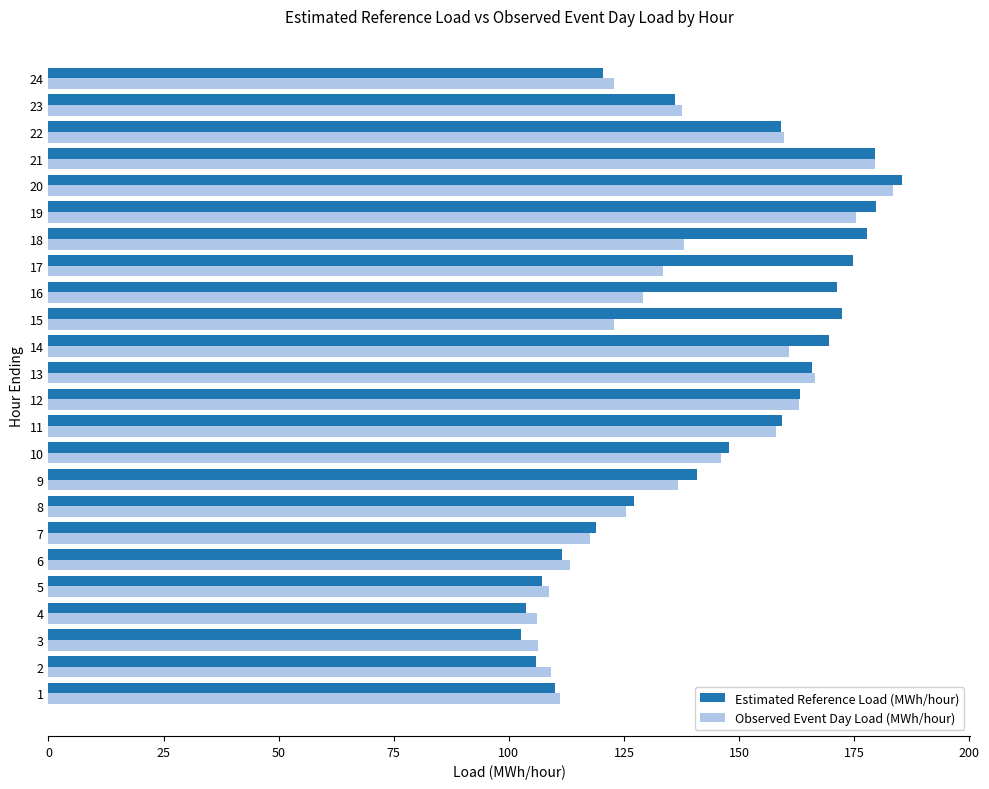

What is the highest value of the Observed Event Day Load (MWh/hour) series?

183.5